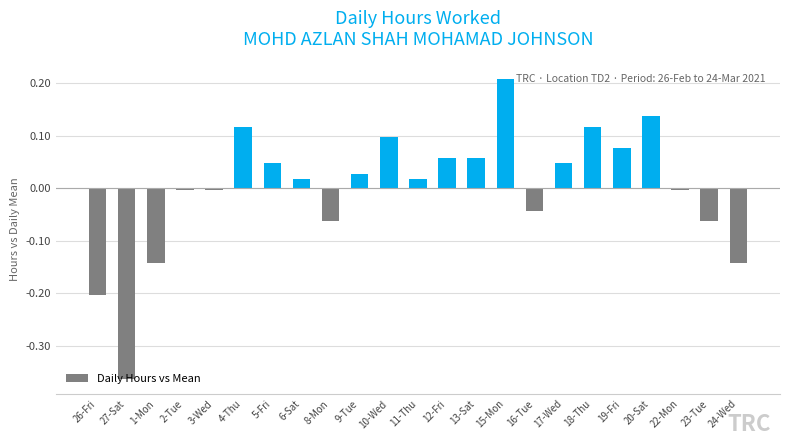

Does the chart contain stacked bars?

No